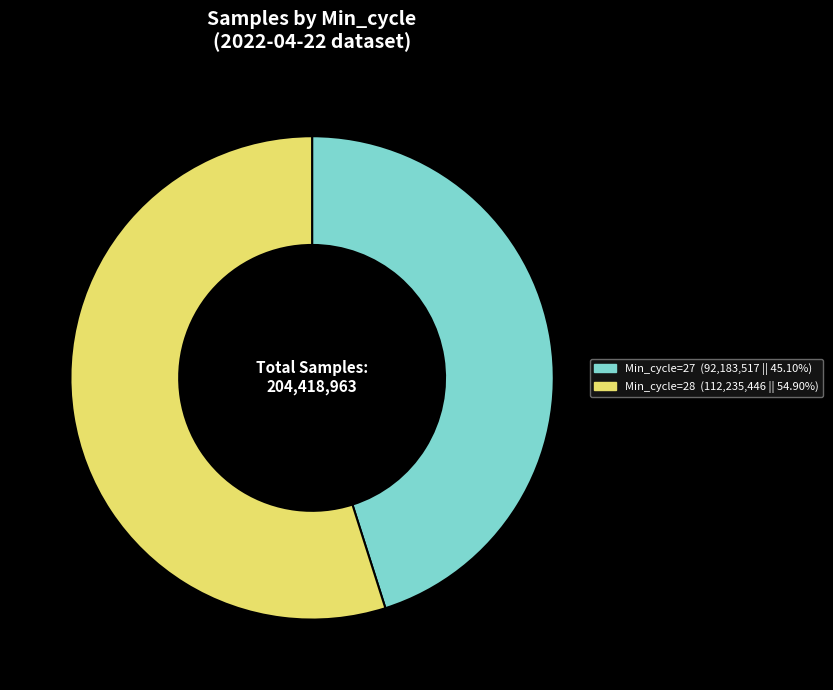

Combined, do Min_cycle=27 (92,183,517 || 45.10%) and Min_cycle=28 (112,235,446 || 54.90%) account for over 50%?

Yes